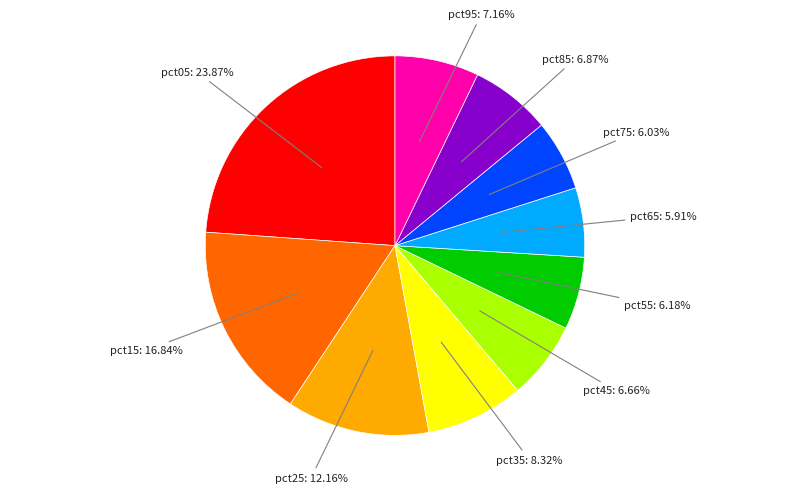

Is there any slice that represents more than half of the pie?

No